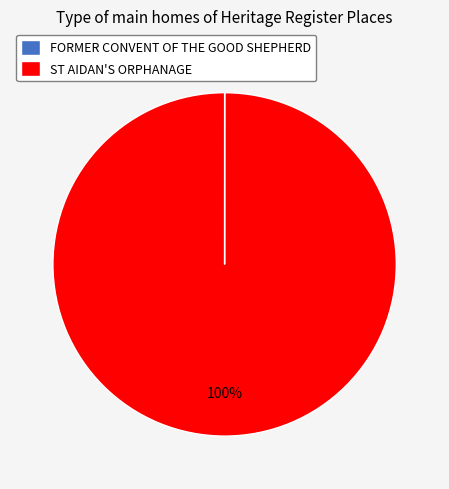

Which category has the biggest portion of the pie?

ST AIDAN'S ORPHANAGE